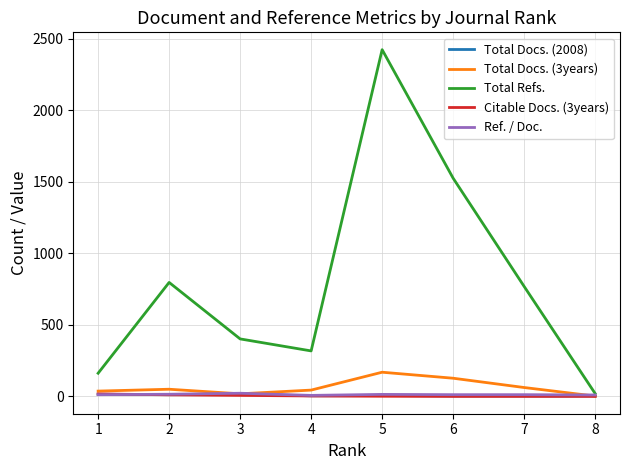

At which category does Total Docs. (3years) reach its first local valley?

3